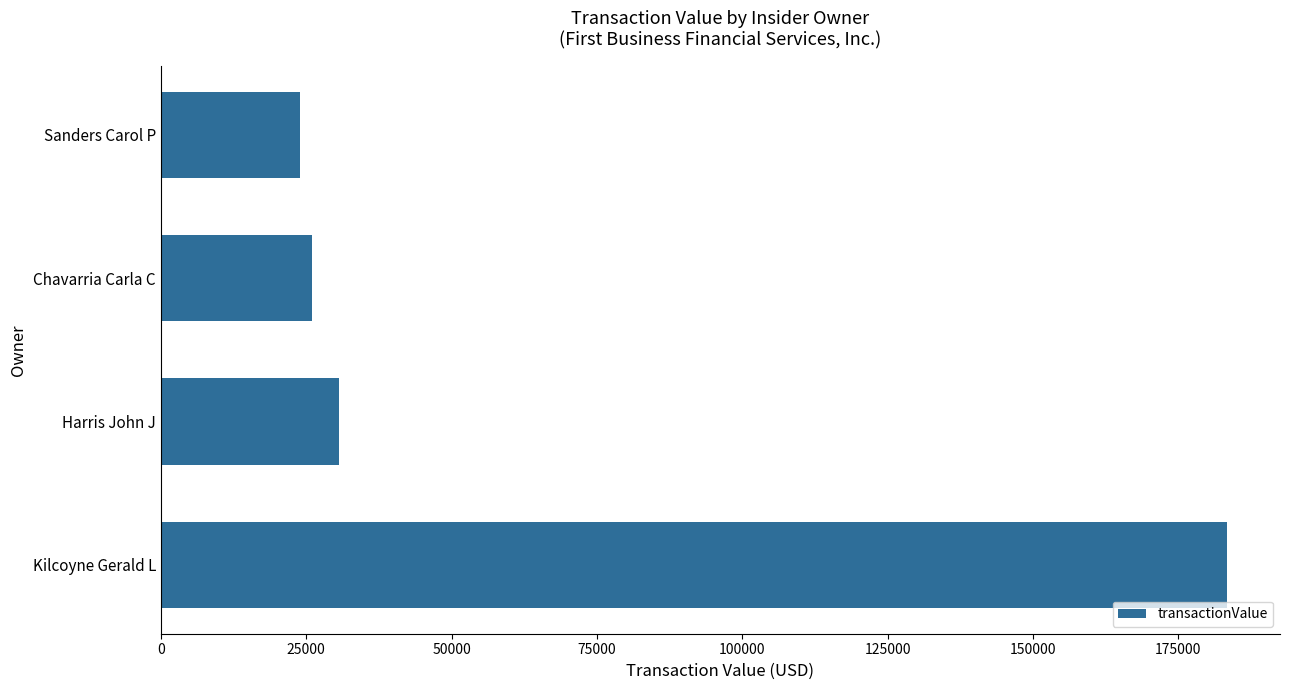

What is the change in value from Harris John J to Chavarria Carla C?

-4723